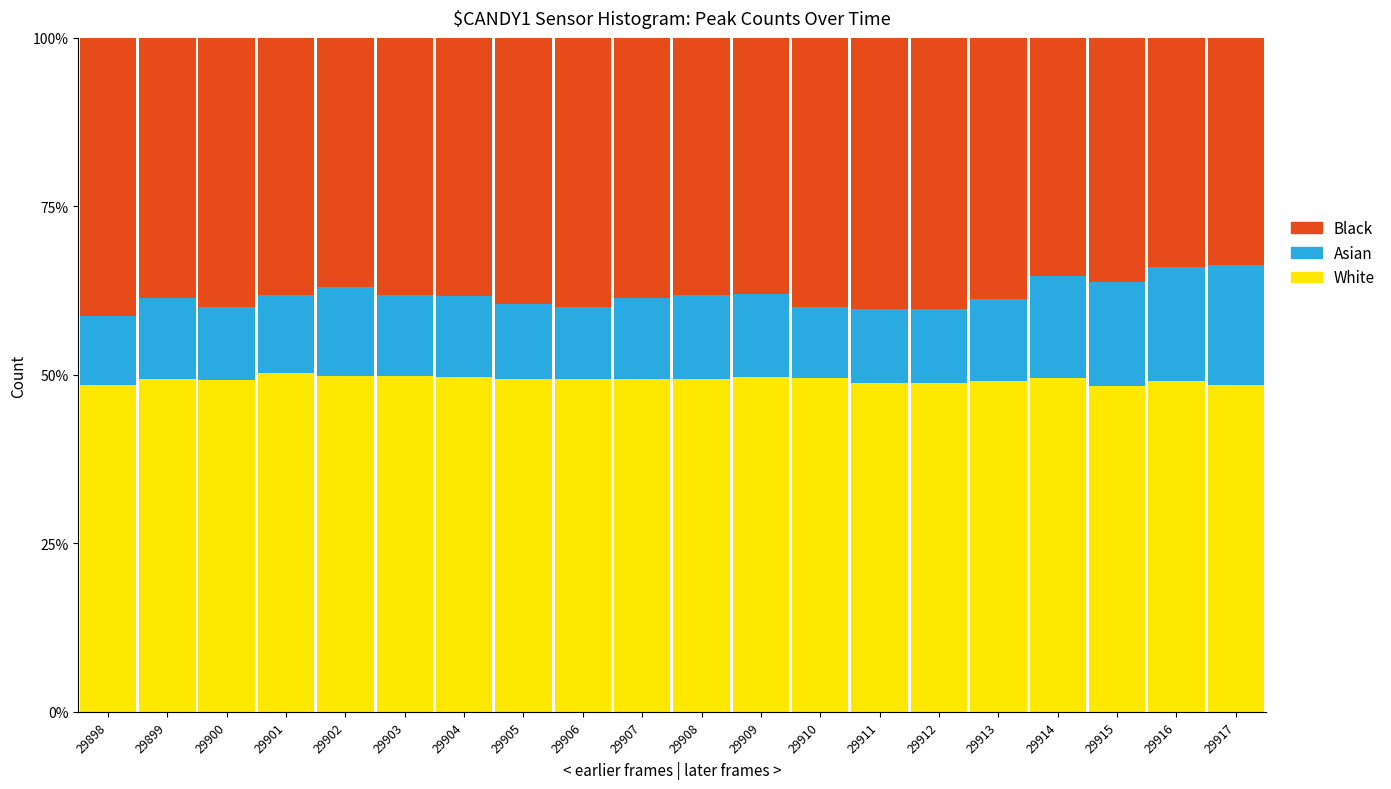

What is the total value across all series at 29910?

100.0